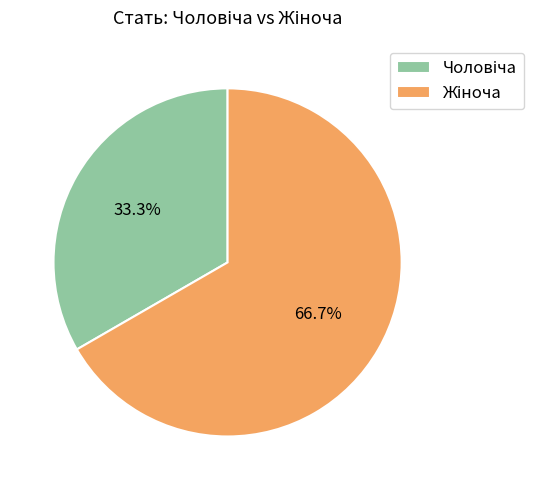

Is there a majority slice in this chart?

Yes